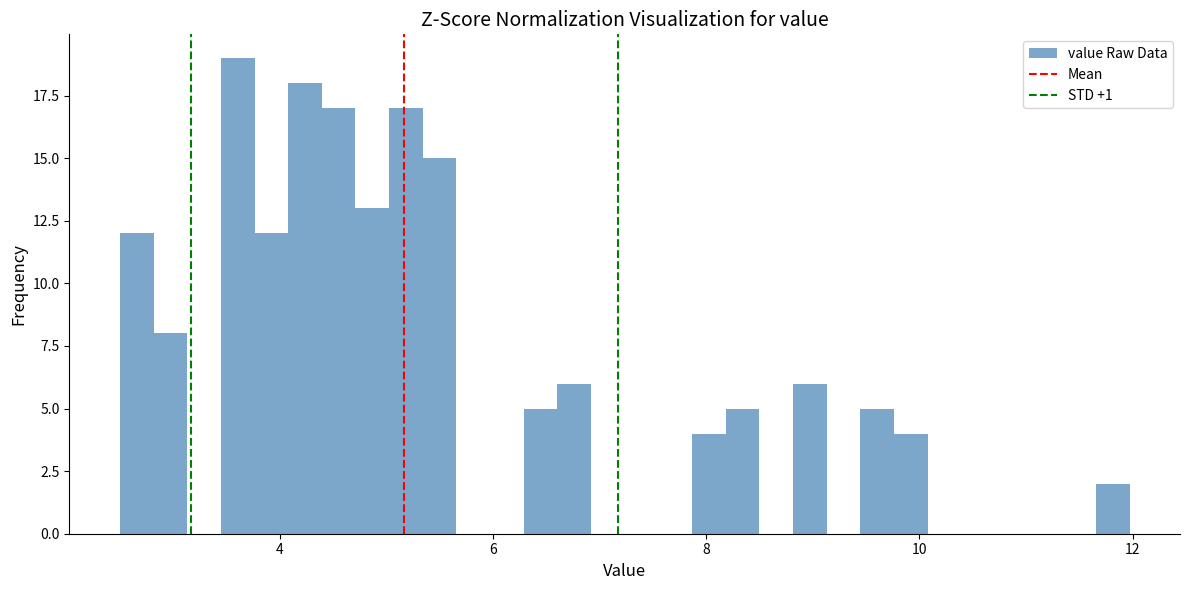

Read against the x-axis, roughly where is the centre of the tallest bar?

3.6